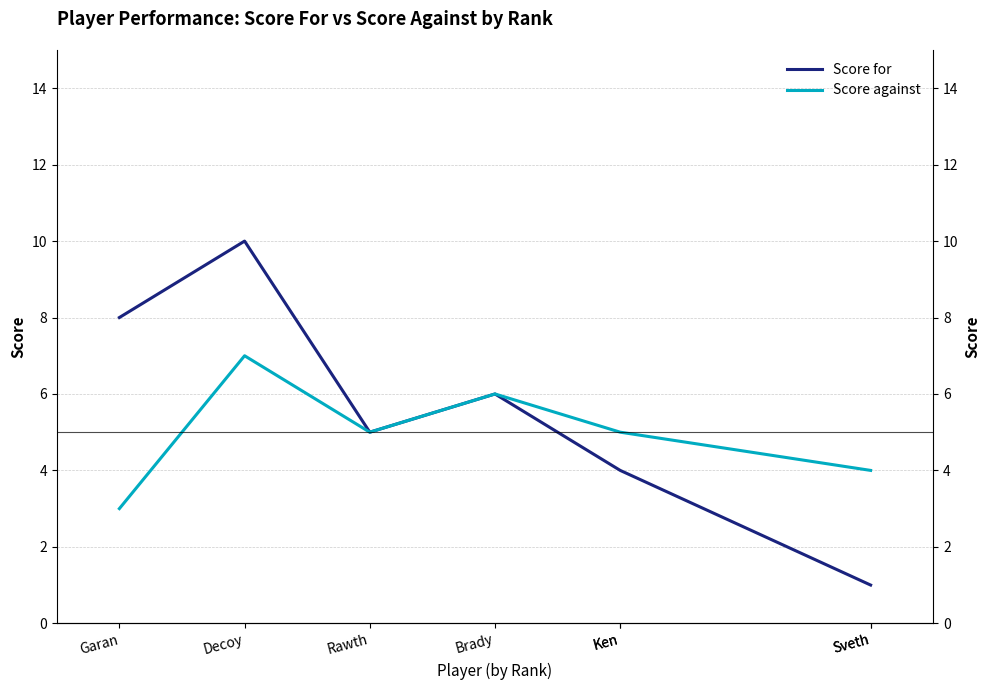

True or false: Score for and Score against intersect in this chart.

False